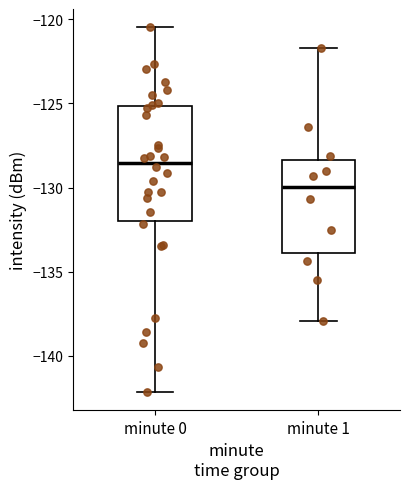

Reading left to right, read every box against the y-axis: the position of its median line, the range the box covers, and the ends of its whiskers. The values are not printed on the chart, so give them approximately, as read against the axis.

minute 0: median -128.5, box -132.0 to -125.0, whiskers -142.0 to -120.5
minute 1: median -130.0, box -134.0 to -128.5, whiskers -138.0 to -121.5